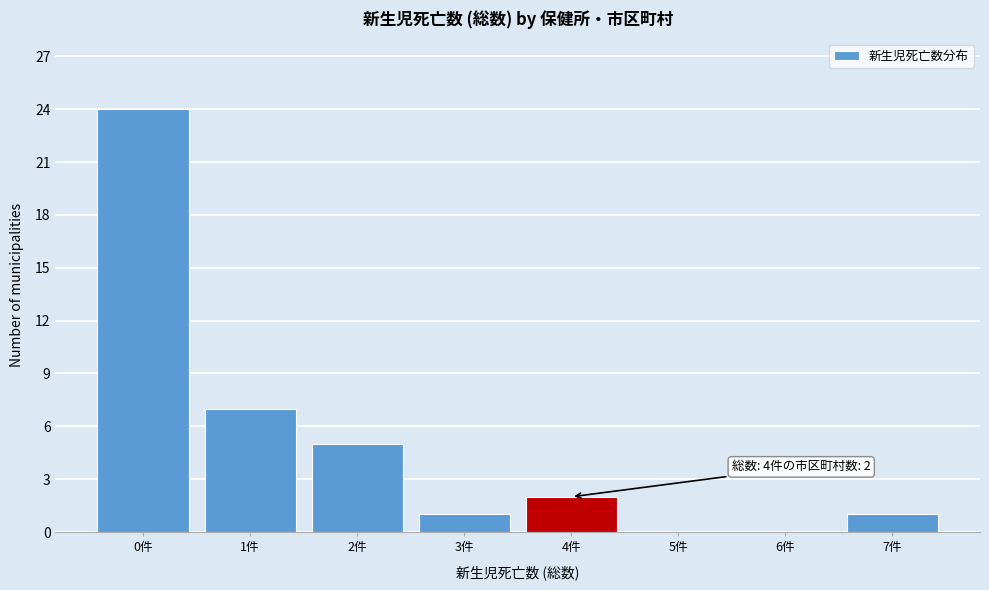

Reading left to right, extract all data points from this chart.

0件=24	1件=7	2件=5	3件=1	4件=2	5件=0	6件=0	7件=1